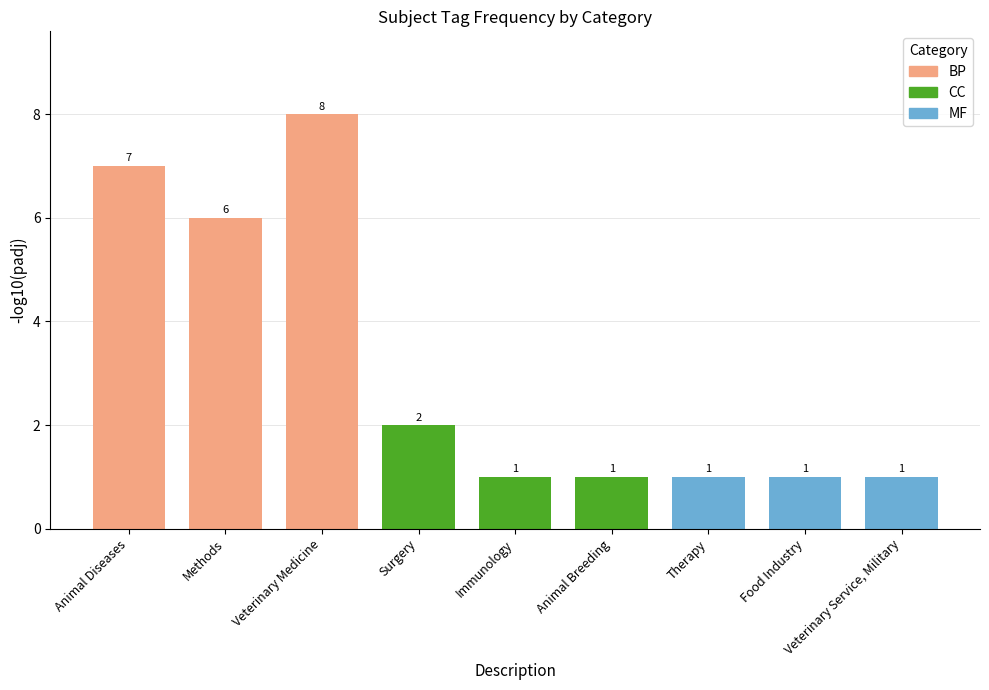

Between Therapy and Animal Diseases, which is larger?

Animal Diseases